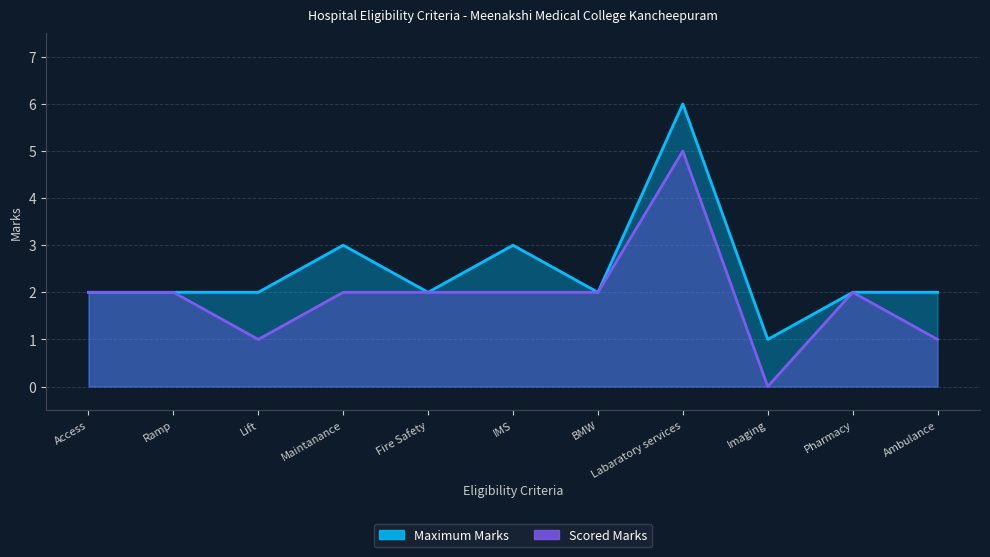

Where does the Maximum Marks series first go above 2?

Maintanance